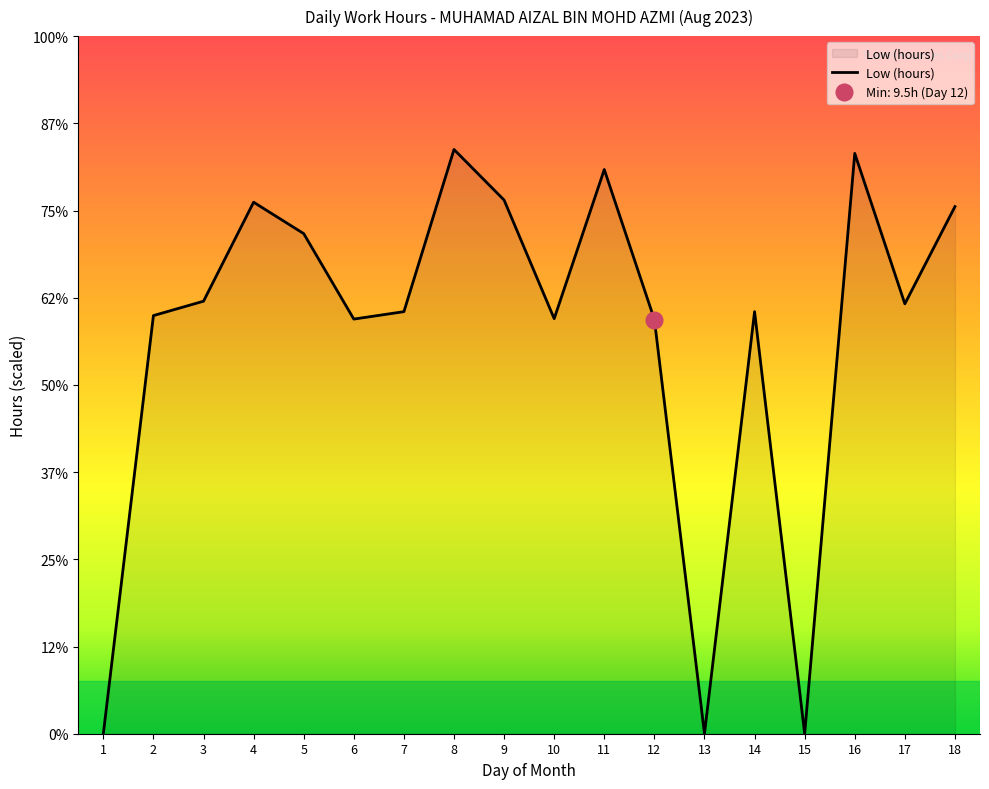

How many positive values are there?

15